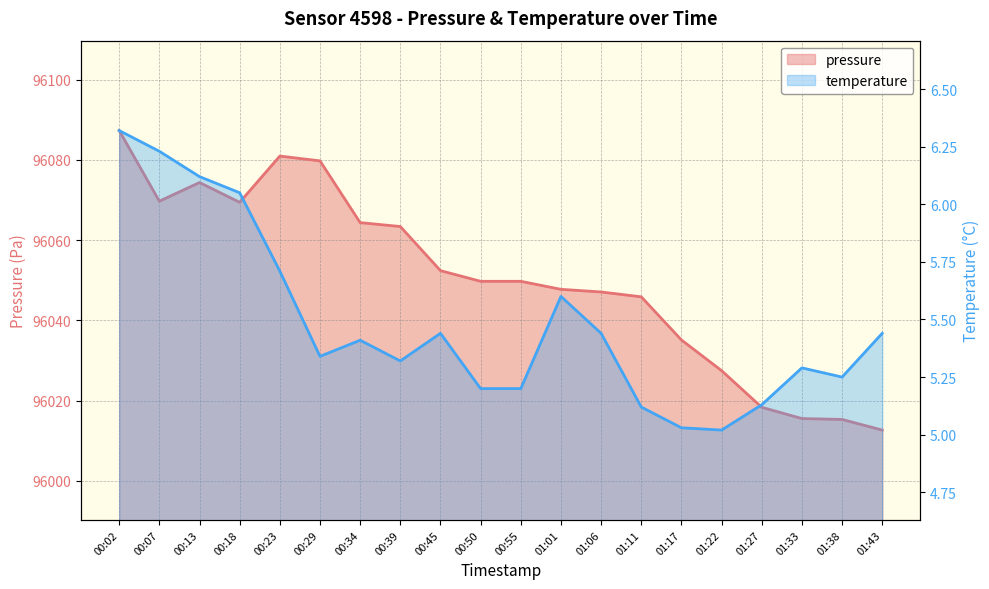

What is the difference between the maximum and minimum values in the pressure series?

74.7